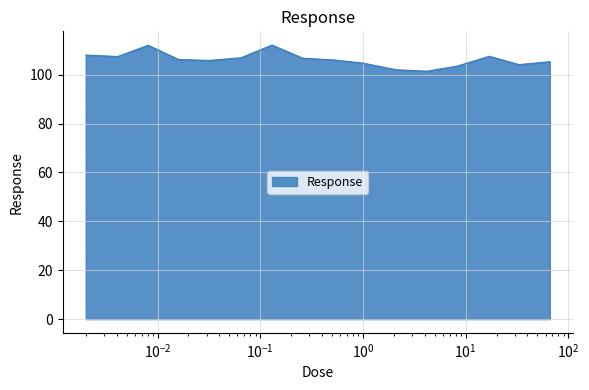

What is the difference between the maximum and minimum values?

10.7